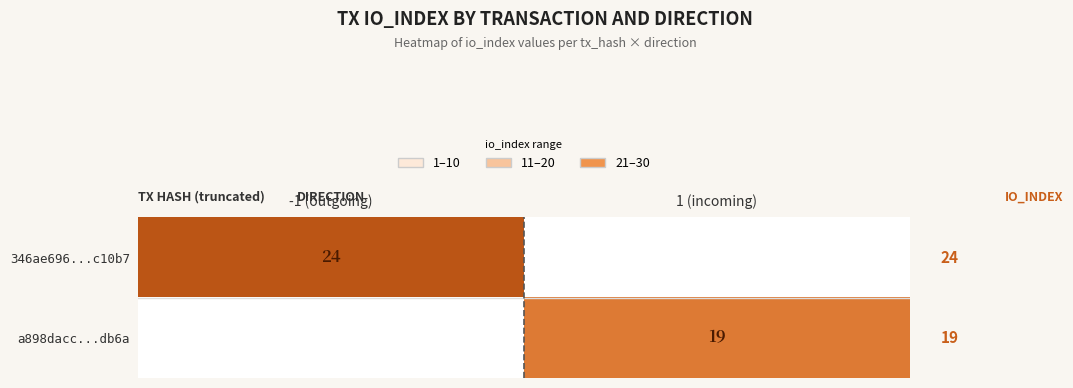

Is it true that a898dacc...db6a equals 26.9 at 1 (incoming)?

False